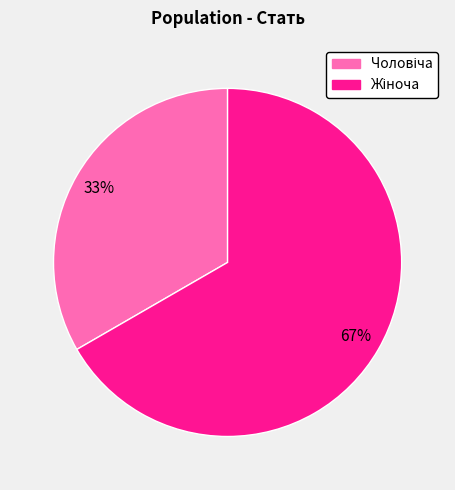

To the nearest percent, what is the average slice percentage?

50%